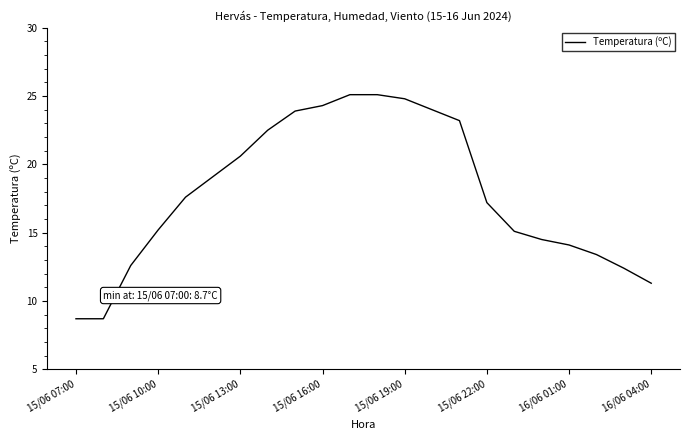

What is the difference between the maximum and minimum values?

16.4